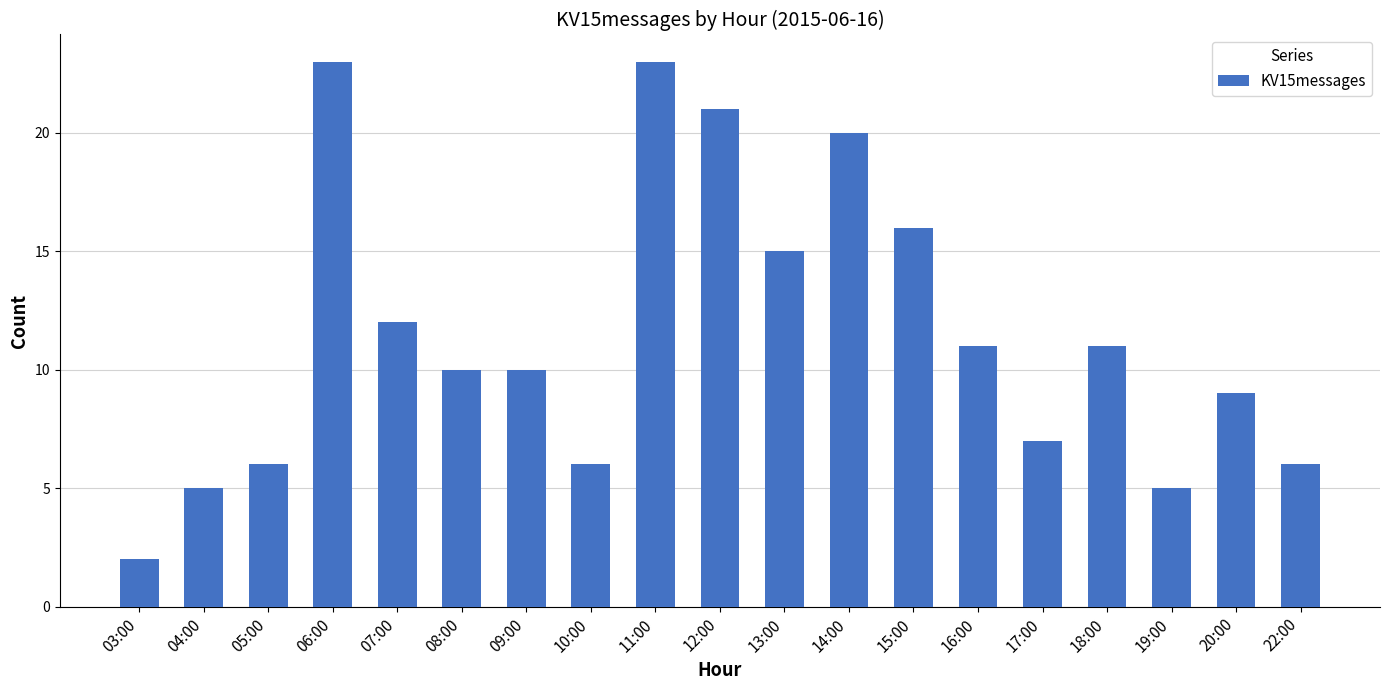

What is the change in value from 03:00 to 05:00?

+4